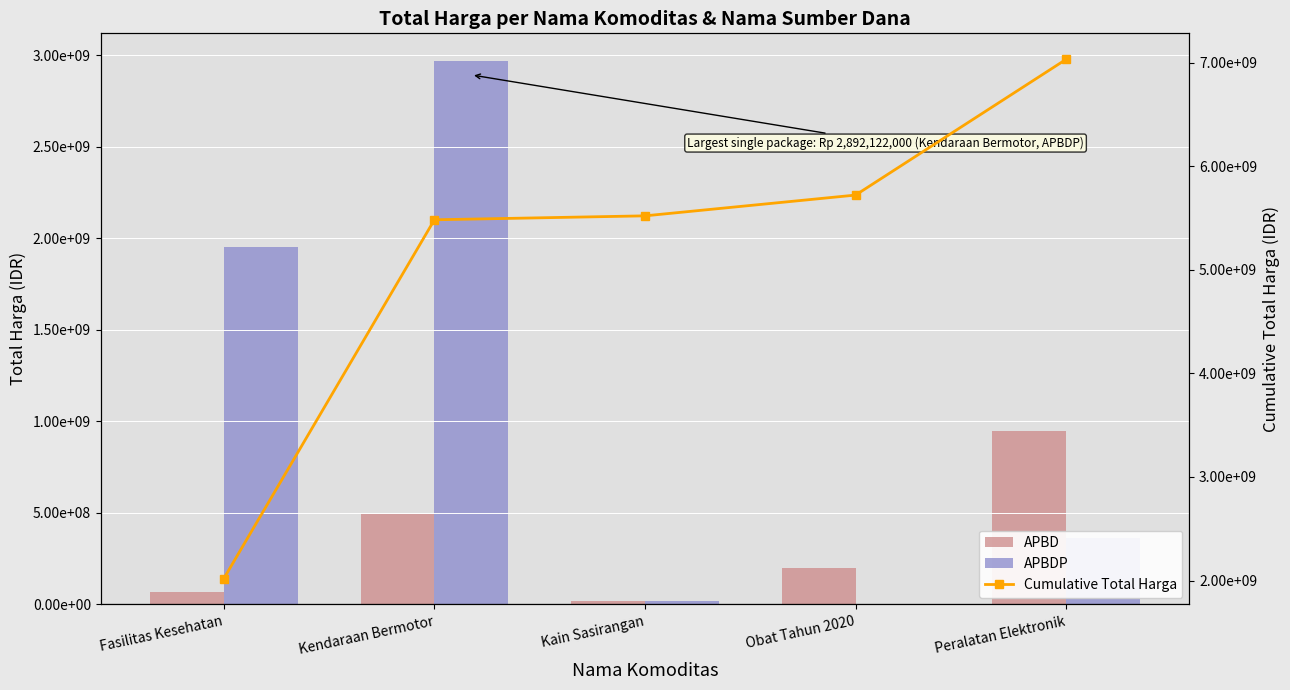

Is the value of APBDP at Peralatan Elektronik greater than the value of Cumulative Total Harga at Kendaraan Bermotor?

No